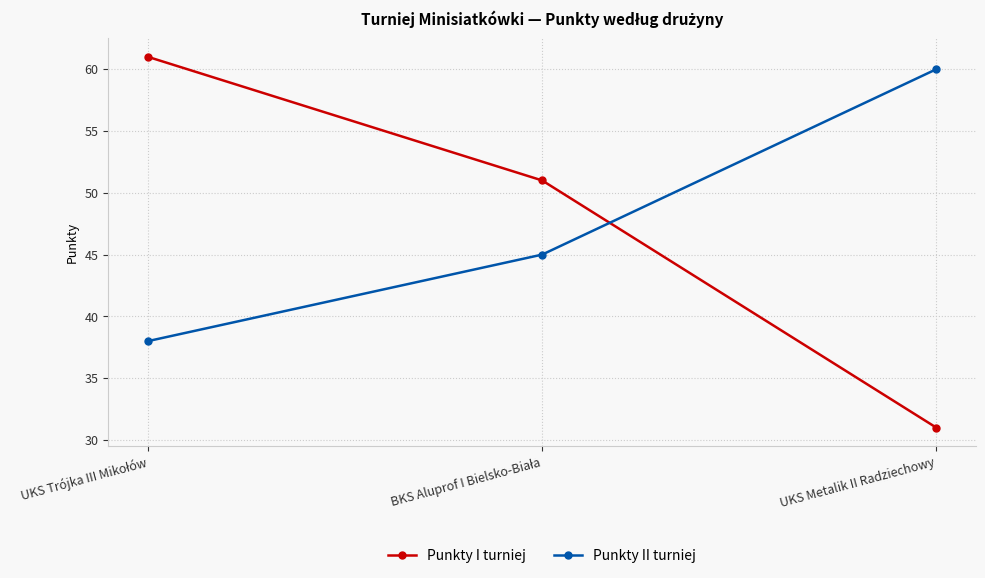

What is the approximate value of Punkty I turniej at UKS Metalik II Radziechowy?

31